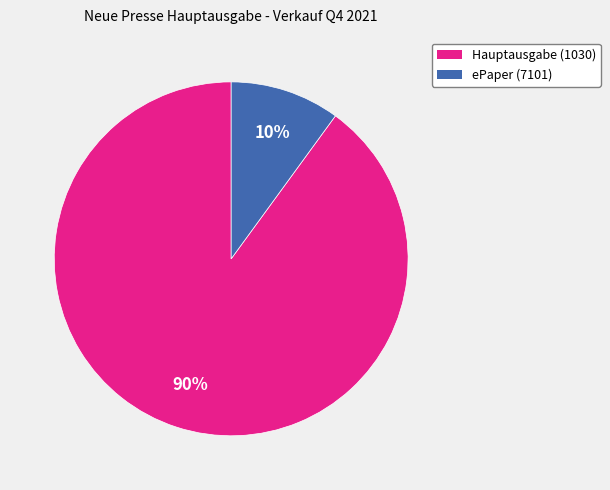

Count the number of slices in the pie.

2